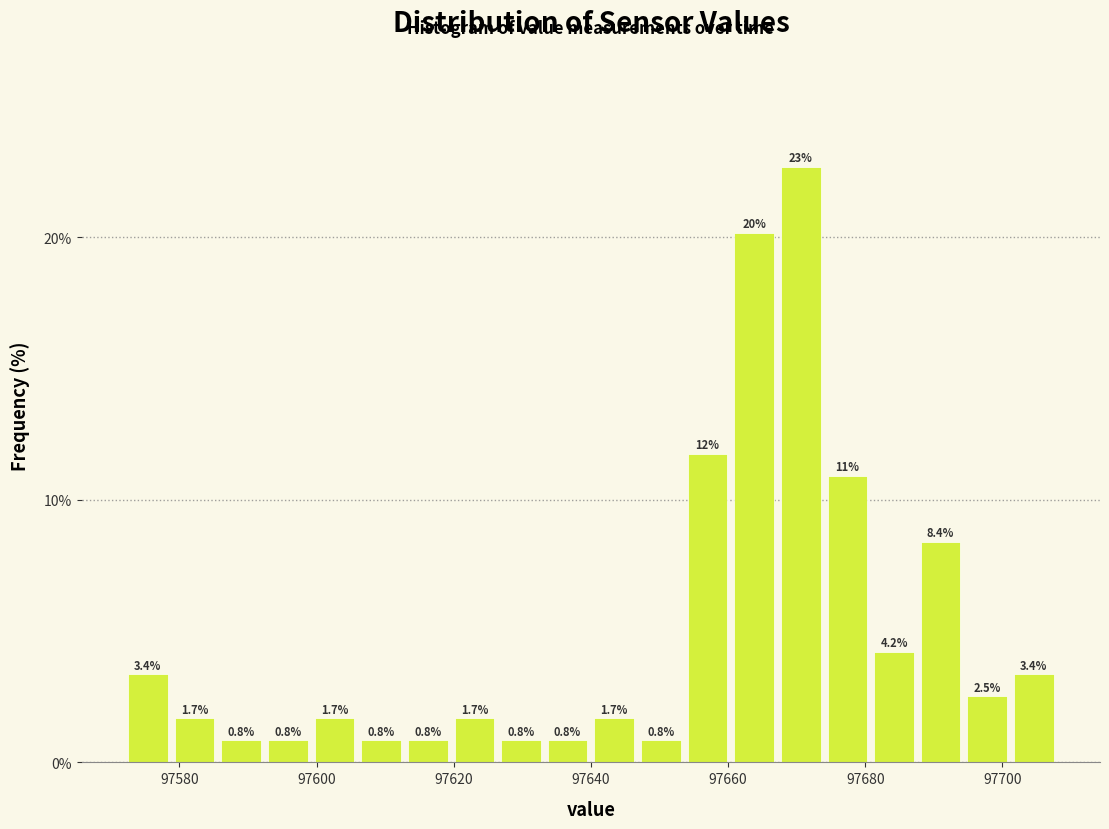

Read against the x-axis, roughly where is the centre of the tallest bar?

97670